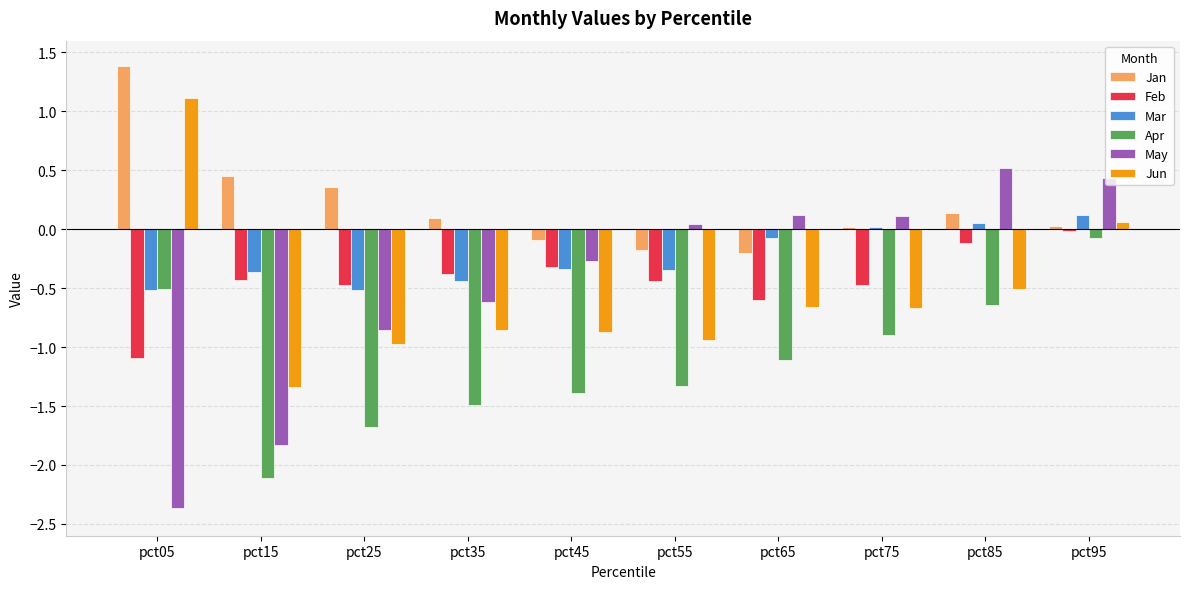

Read the May value at pct15.

-1.8